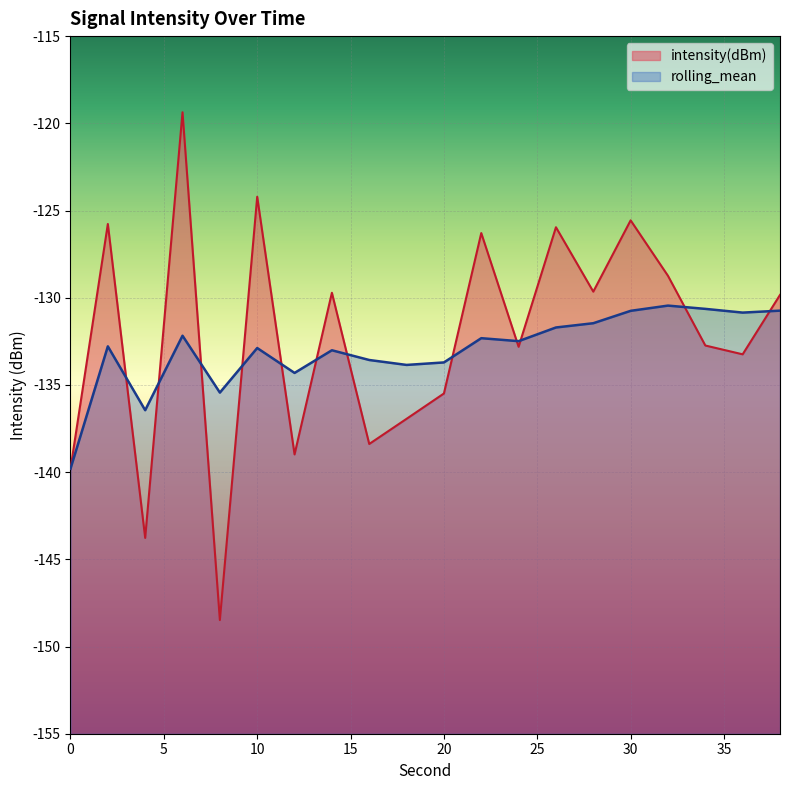

Between which two adjacent categories do intensity(dBm) and rolling_mean first intersect?

2 and 4